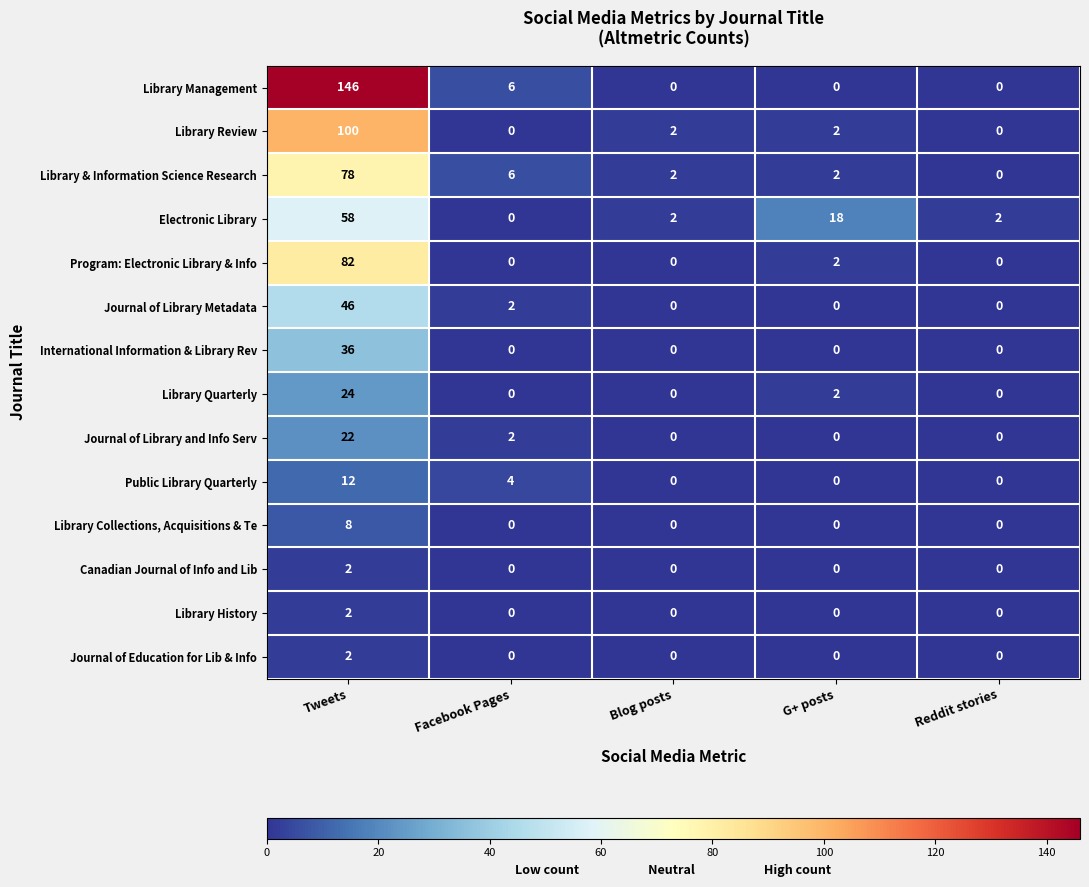

The Journal of Education for Lib & Info series shows -1 at Blog posts. True or false?

False